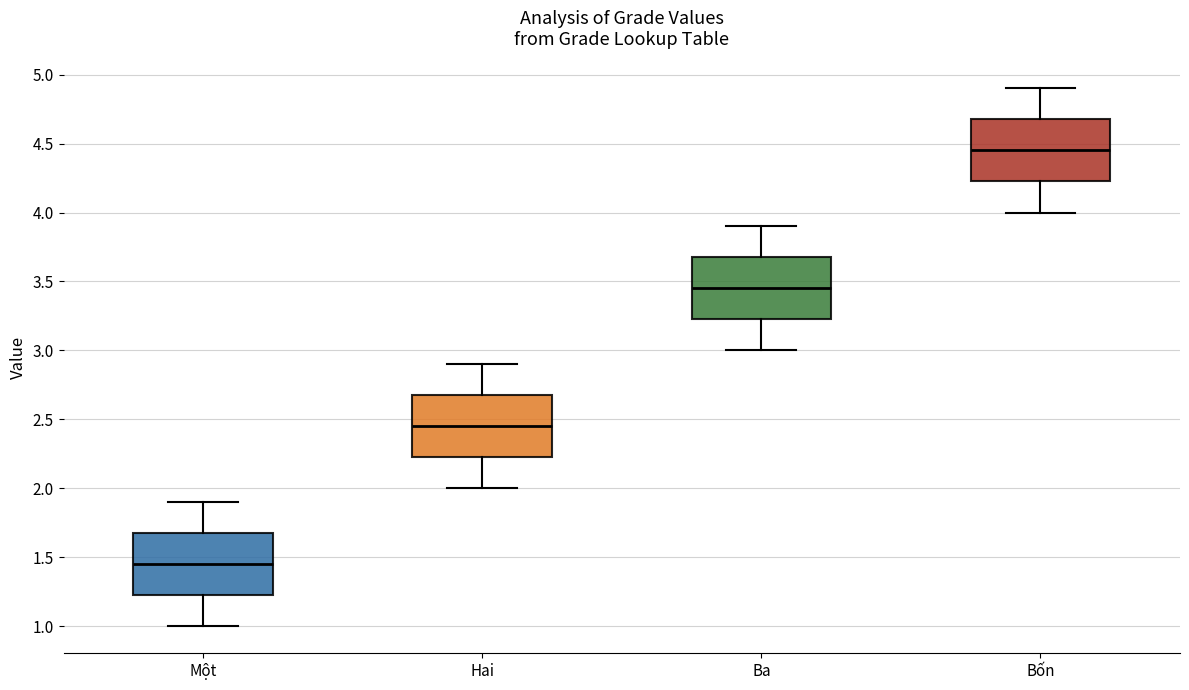

Reading left to right, read every box against the y-axis: the position of its median line, the range the box covers, and the ends of its whiskers. The values are not printed on the chart, so give them approximately, as read against the axis.

Một: median 1.45, box 1.25 to 1.70, whiskers 1.00 to 1.90
Hai: median 2.45, box 2.25 to 2.70, whiskers 2.00 to 2.90
Ba: median 3.45, box 3.25 to 3.70, whiskers 3.00 to 3.90
Bốn: median 4.45, box 4.25 to 4.70, whiskers 4.00 to 4.90